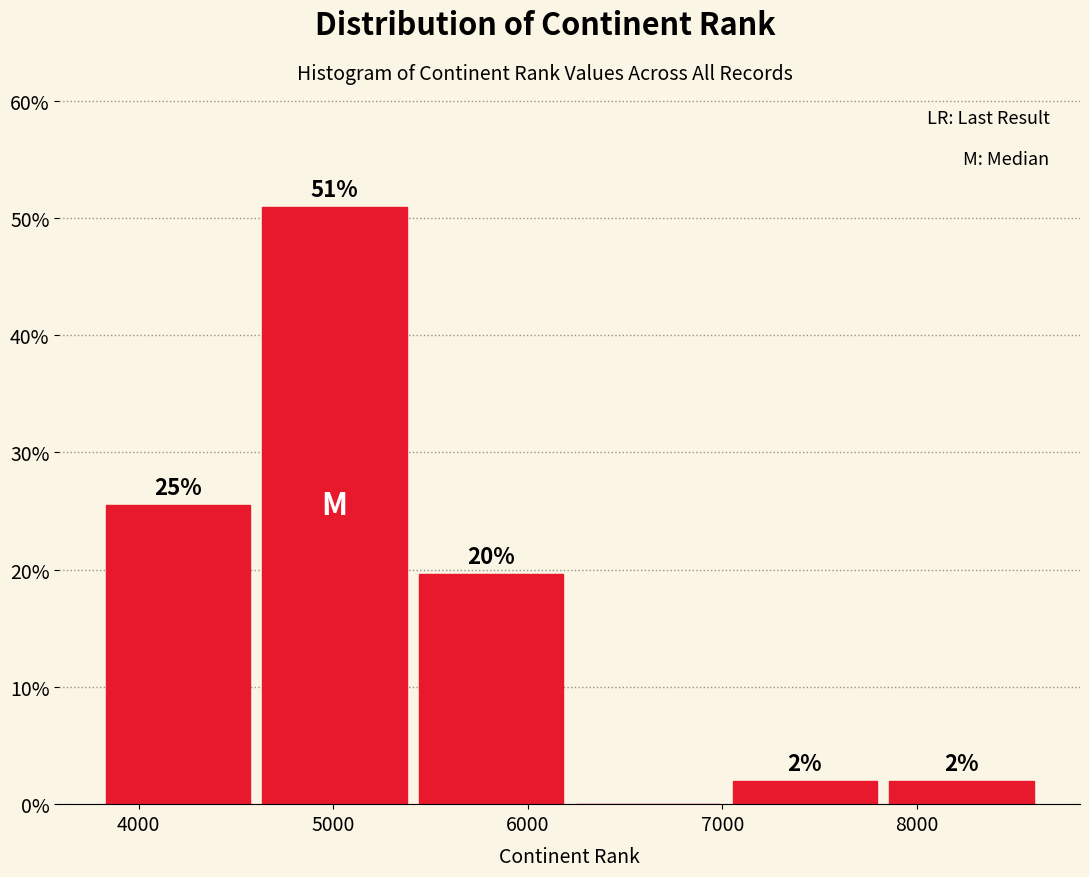

Over which range of the x-axis is the bar tallest?

4600 to 5400